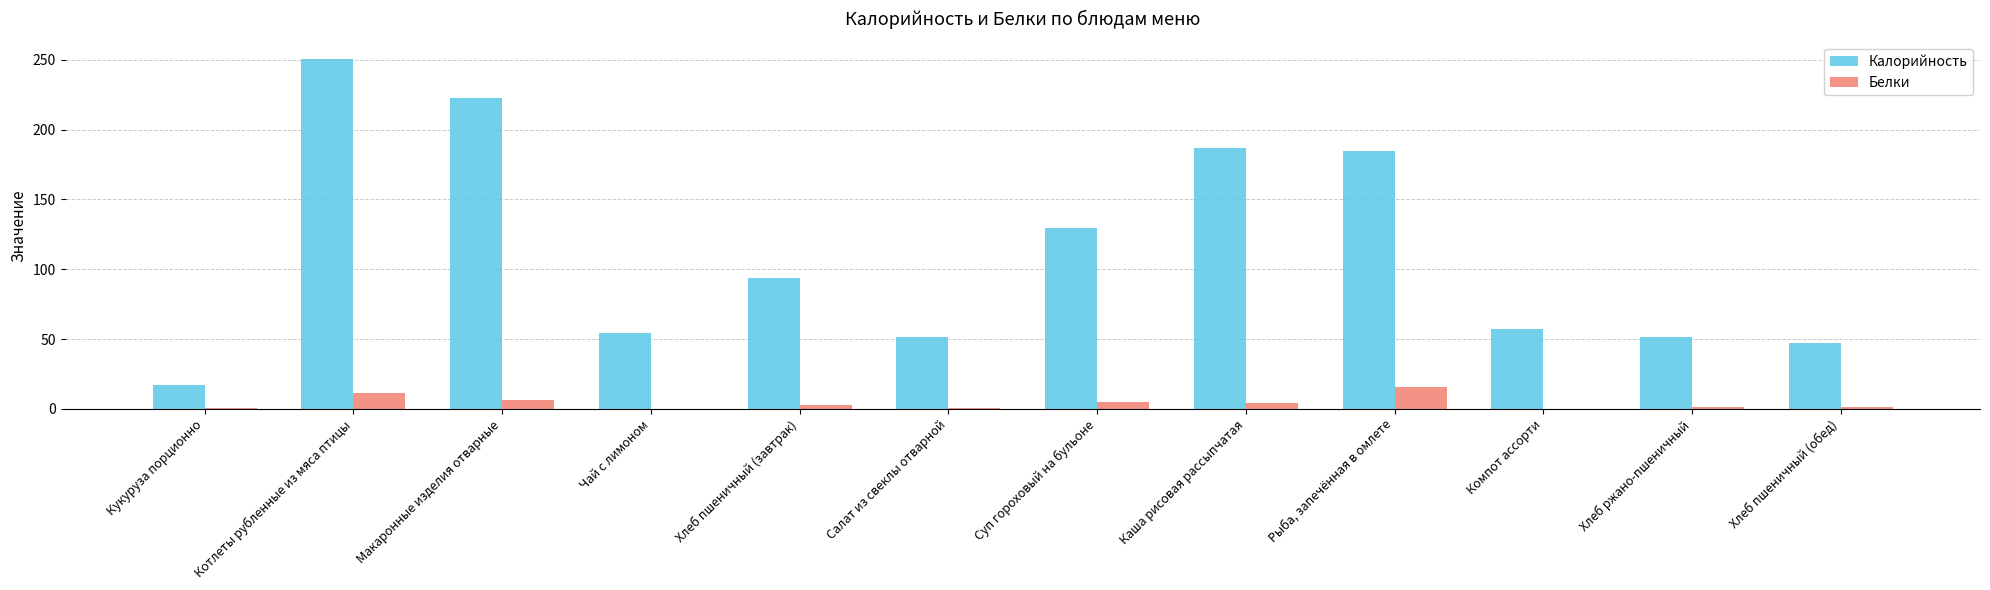

How many groups of bars are there?

12